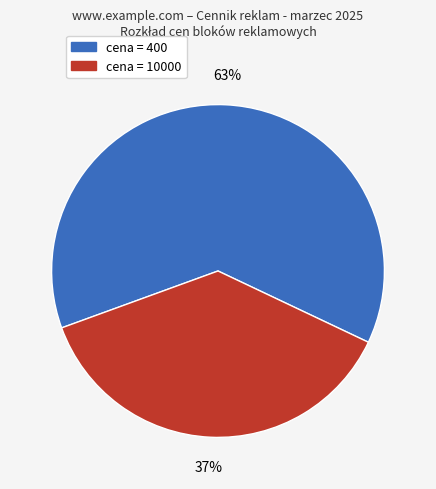

Is there a majority slice in this chart?

Yes